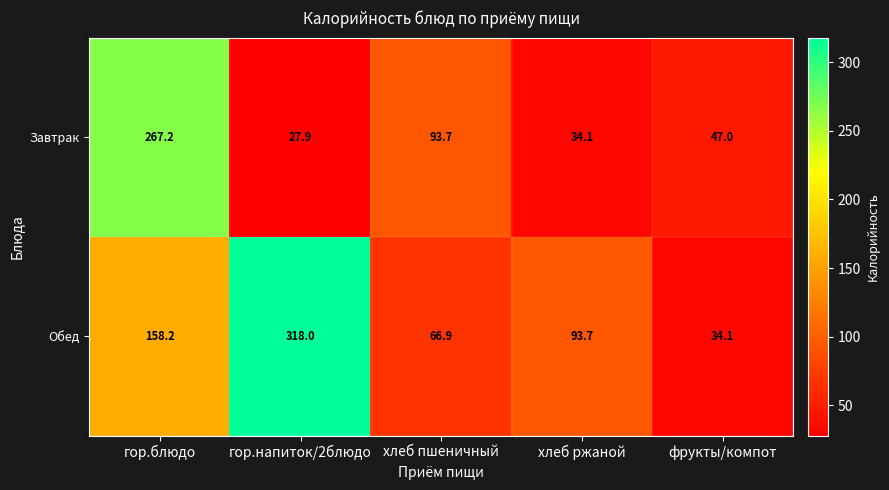

What is the difference between the highest and lowest values at хлеб пшеничный?

26.8